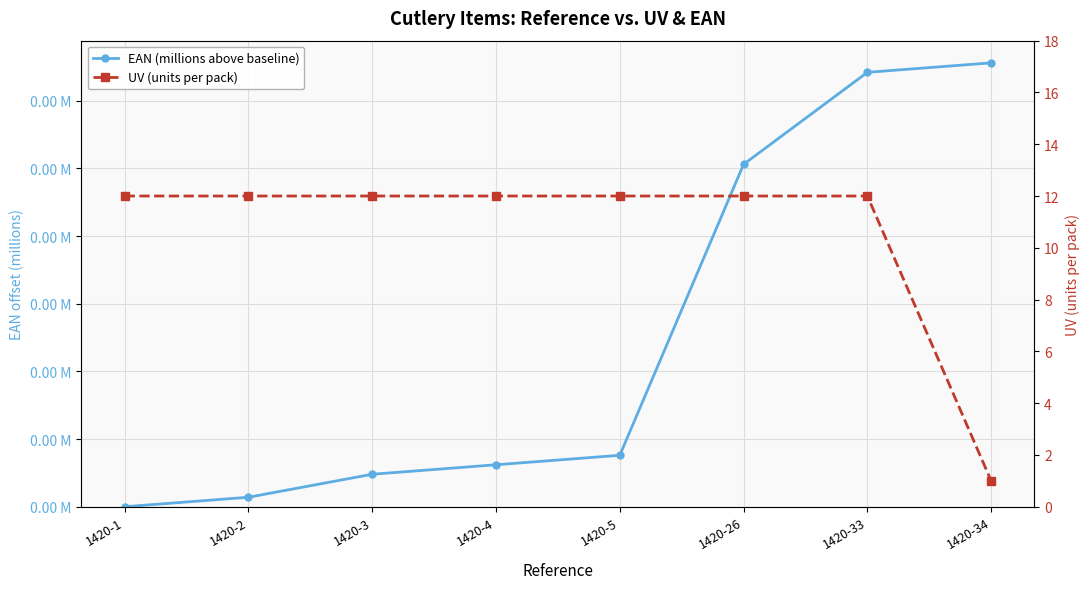

How many values in EAN (millions above baseline) are above zero?

7